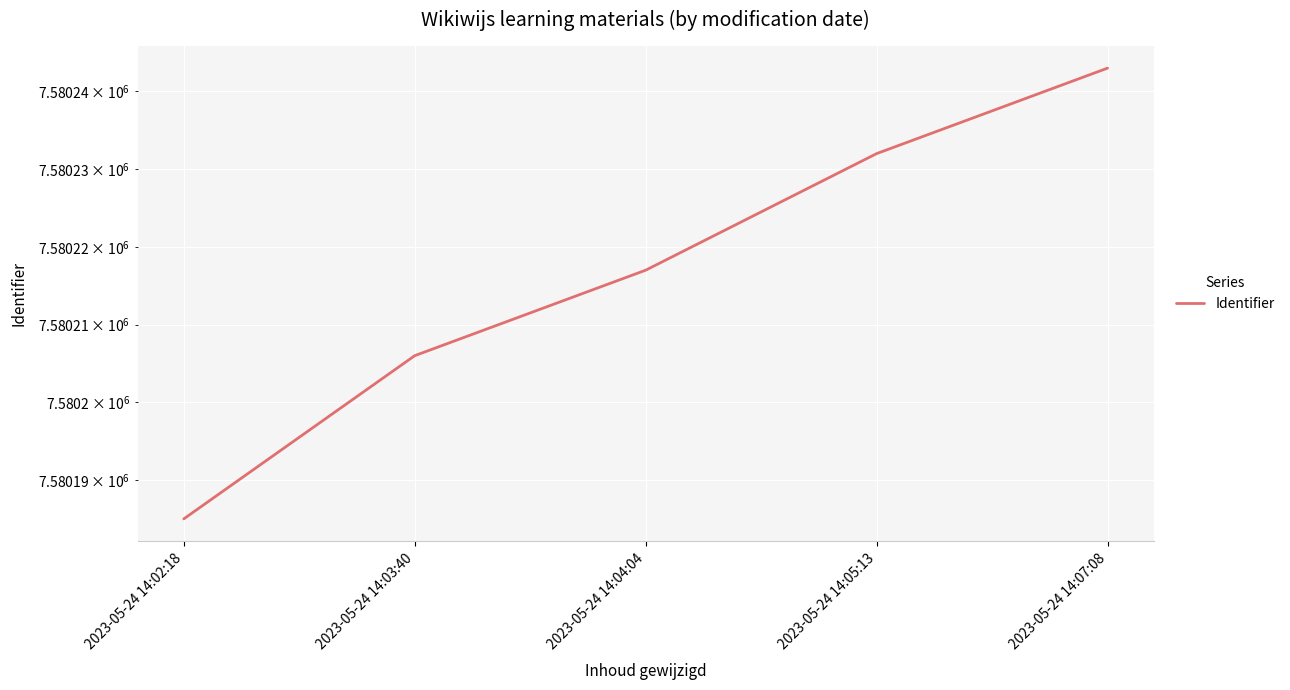

What is the difference between the values at 2023-05-24 14:05:13 and 2023-05-24 14:03:40?

26